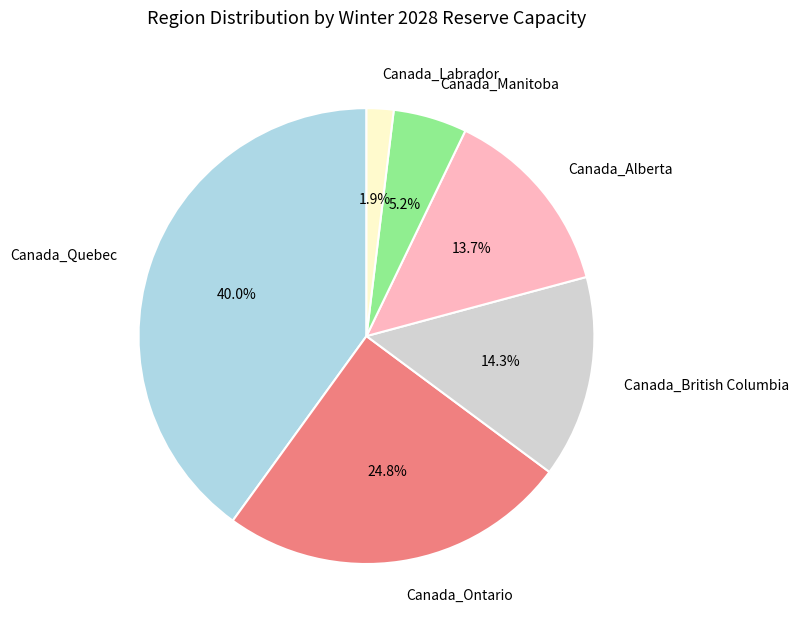

What percentage is NOT represented by Canada_Quebec?

60.0%